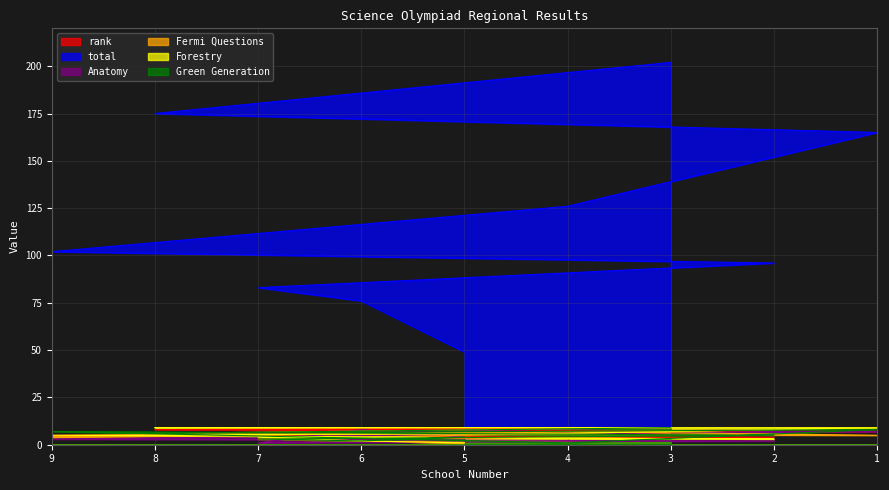

How many intersections are there between Anatomy and Forestry?

1